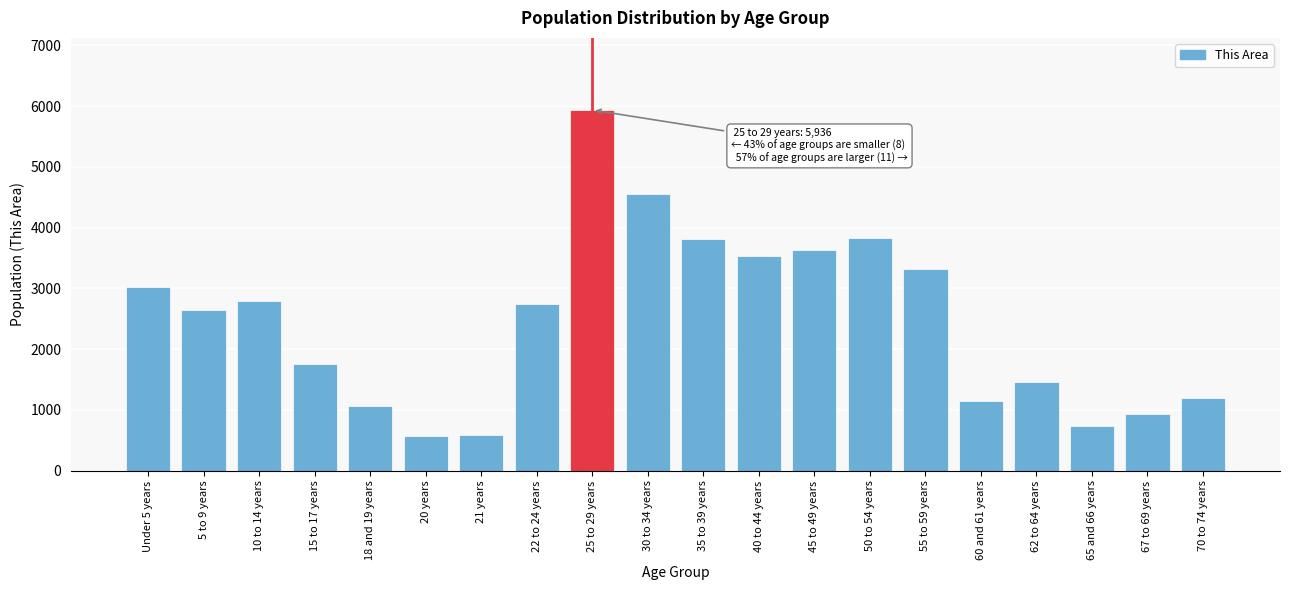

What is the difference between the maximum and second lowest values?

5352